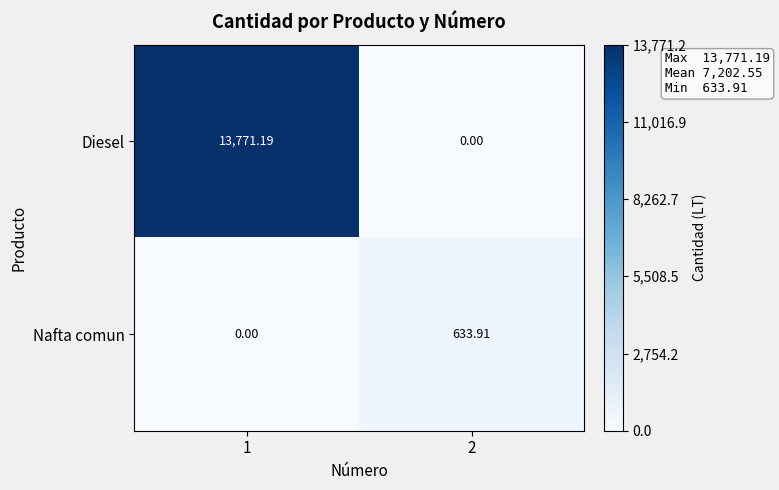

Between 1 and 2, which series saw the biggest shift?

Diesel